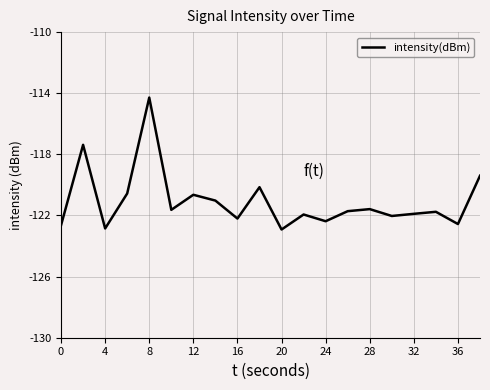

What is the greatest value displayed?

-114.3